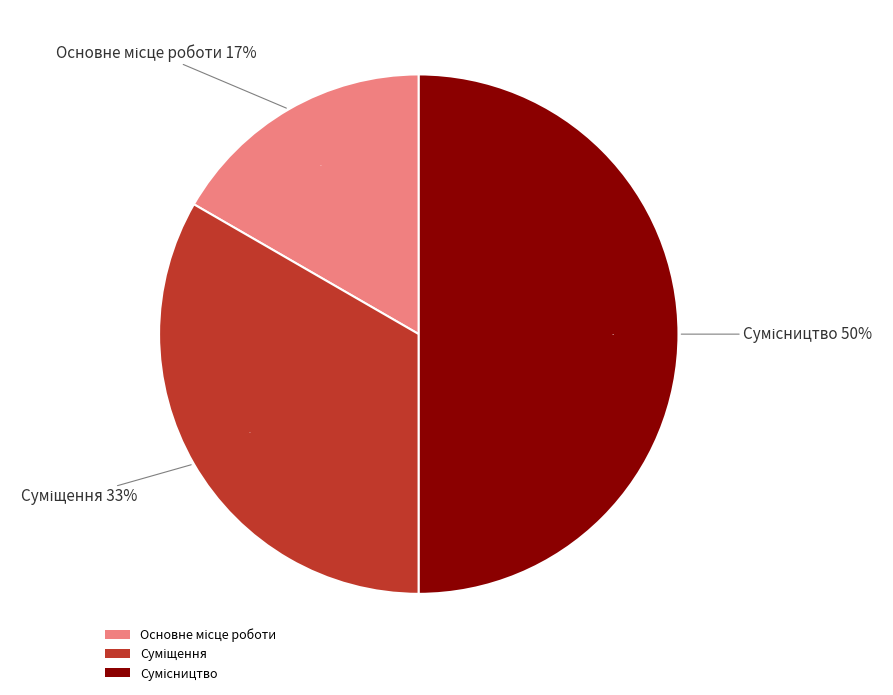

To the nearest percent, what is the difference between the Основне місце роботи and Сумісництво slice percentages?

33%